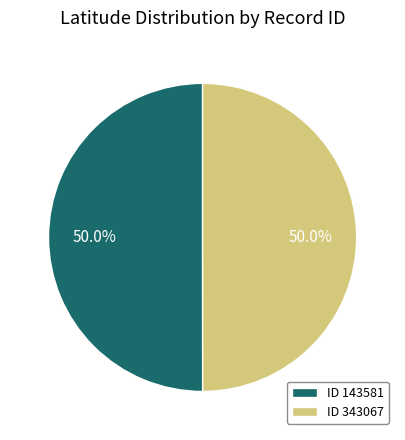

What is the ratio of the value at ID 143581 to the value at ID 343067?

1.0